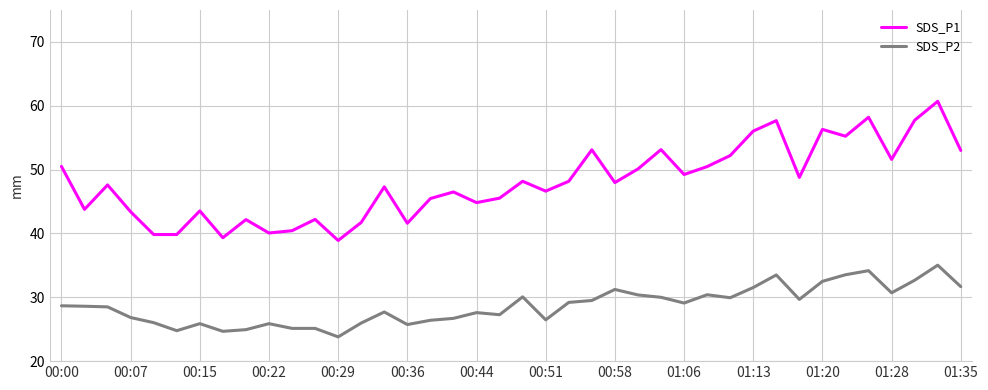

True or false: SDS_P1 has more than 1 interior local peaks.

True